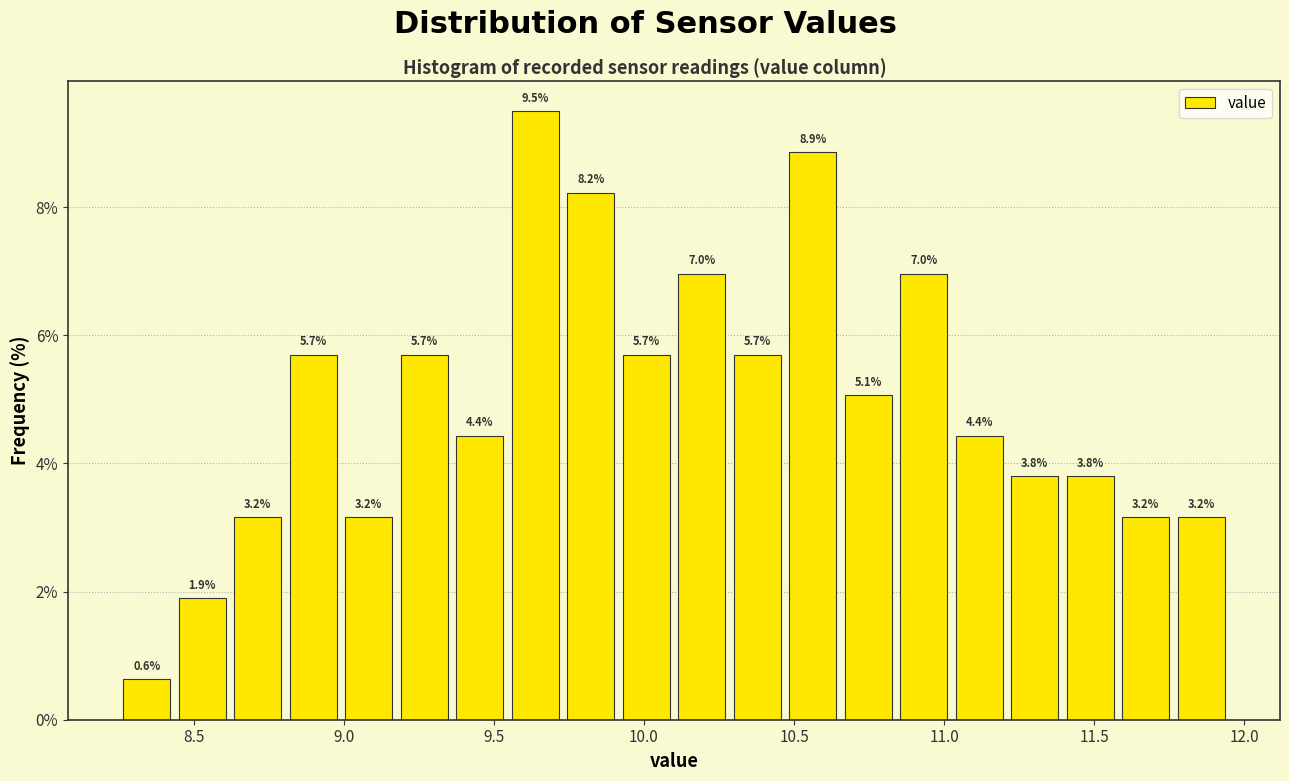

Read against the x-axis, roughly where is the centre of the tallest bar?

9.65